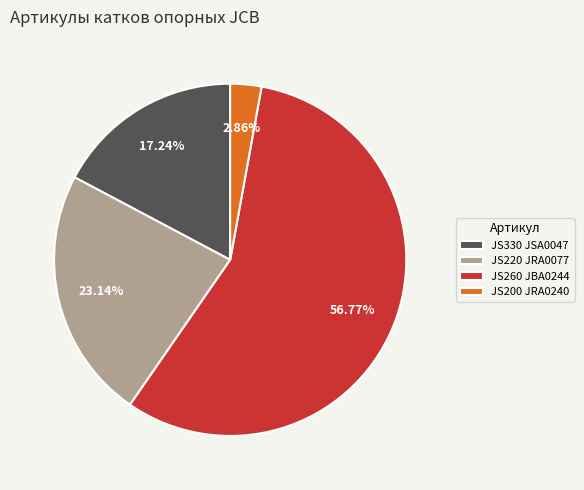

Which has a higher value, JS220 JRA0077 or JS330 JSA0047?

JS220 JRA0077